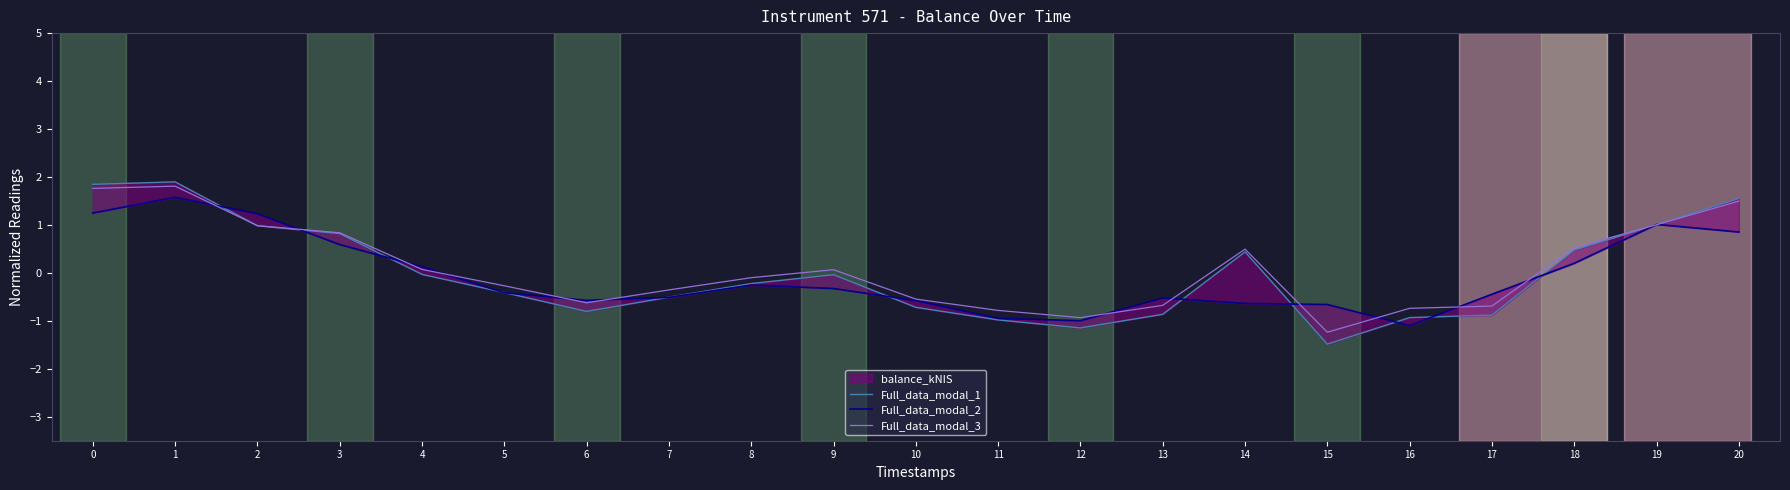

What value does the Full_data_modal_2 series have at 20?

0.9